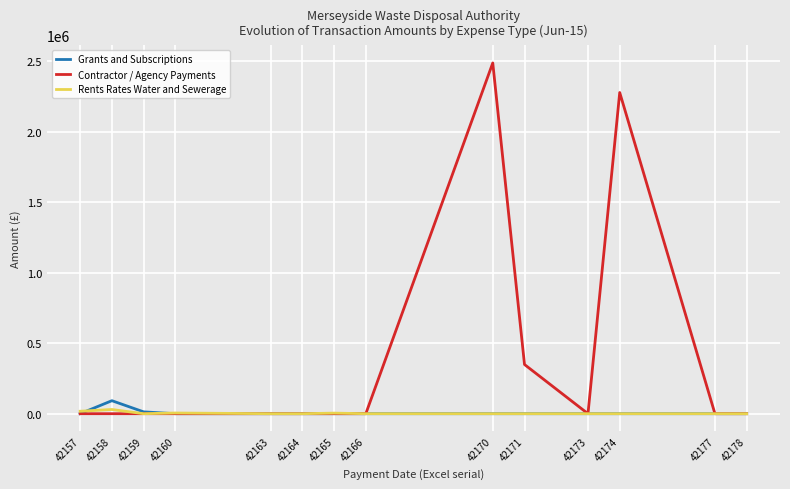

The value of Contractor / Agency Payments at 42170 is 2486672.6. True or false?

True